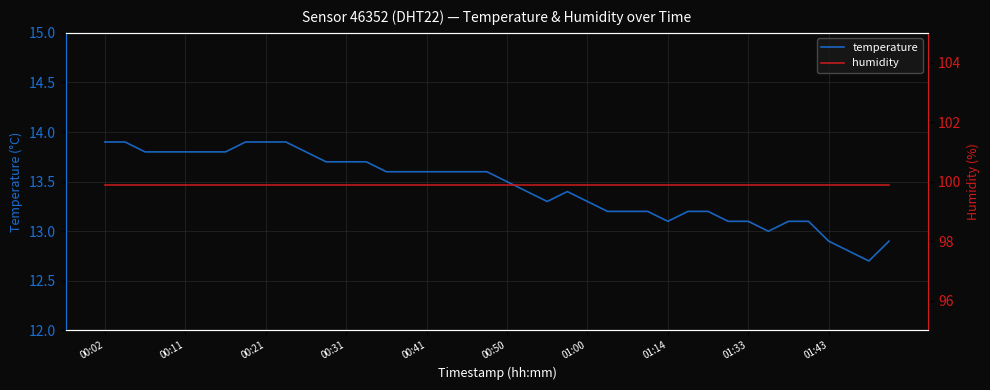

What is the maximum value for temperature?

13.9